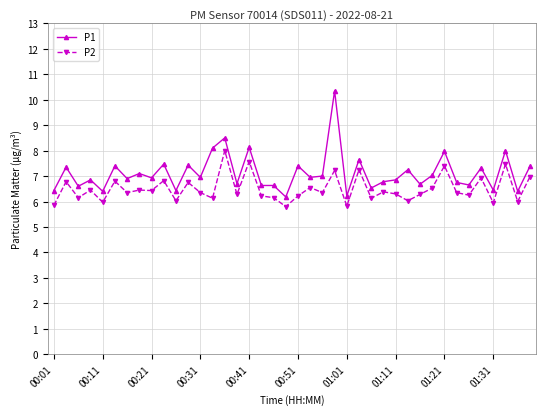

Which series has the widest spread of values?

P1